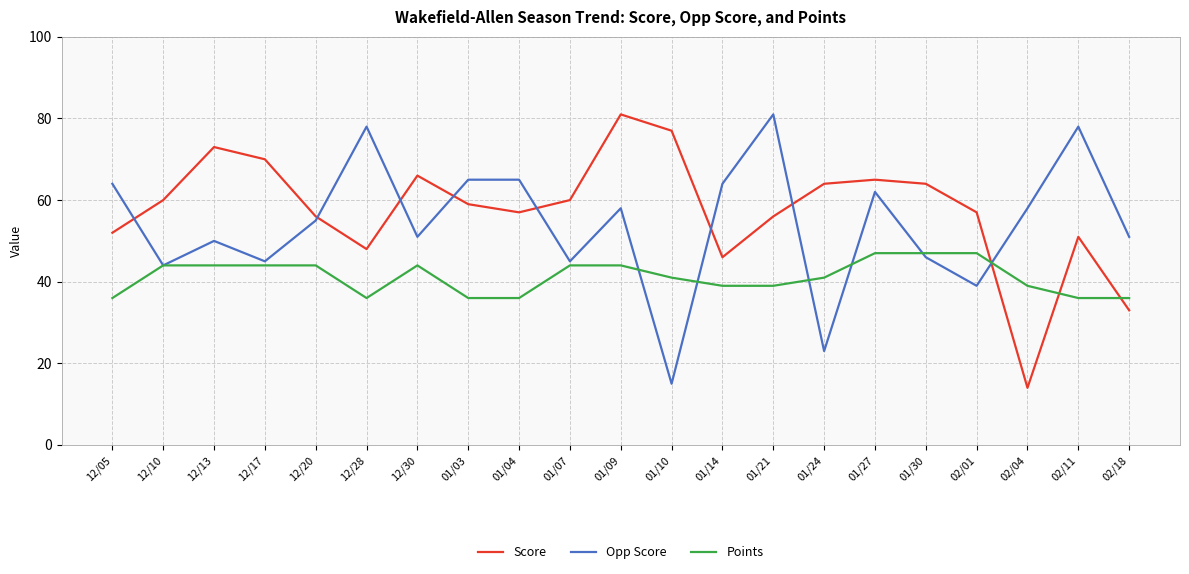

True or false: Points and Opp Score cross at least once.

True